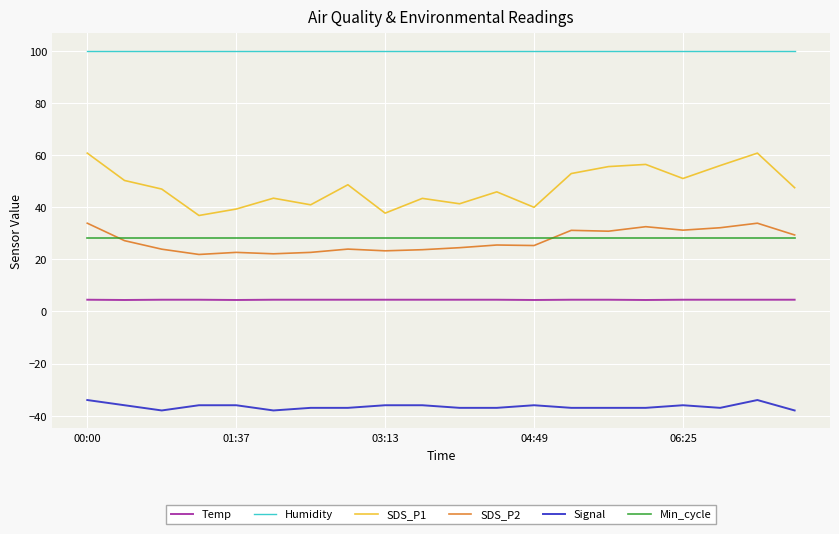

What is the average value of the SDS_P1 series?

47.8